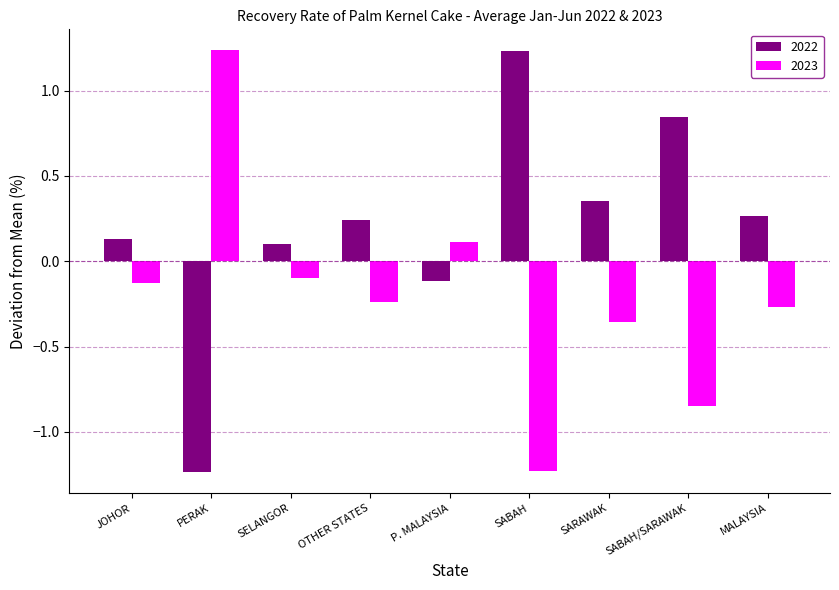

At how many categories does at least one series exceed 0?

9